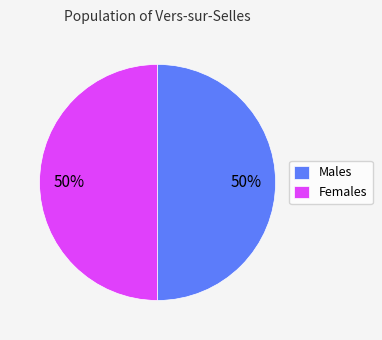

Count the number of slices in the pie.

2